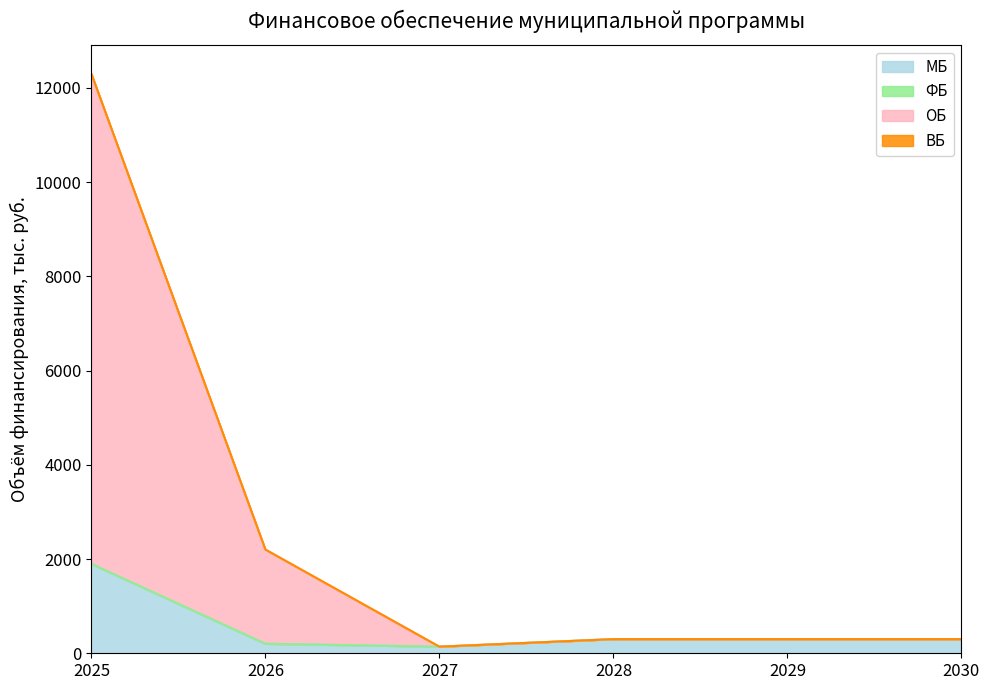

At which category is the sum across all series the highest?

2025